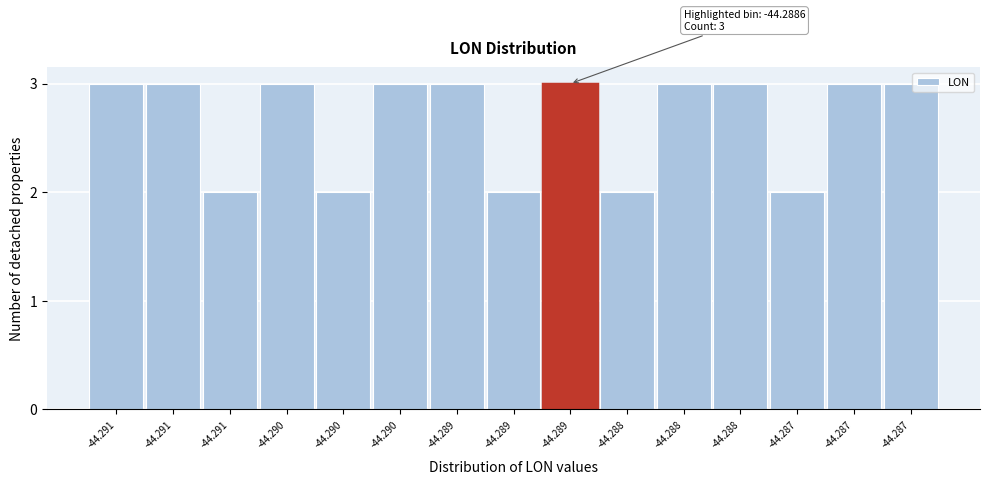

How many bars are there in total?

15